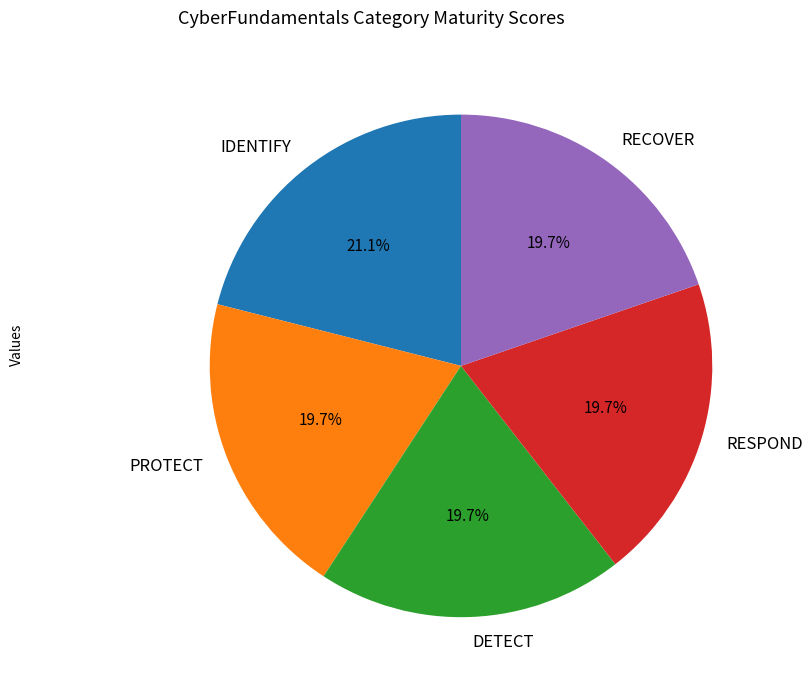

What percentage is the PROTECT slice, to the nearest percent?

20%